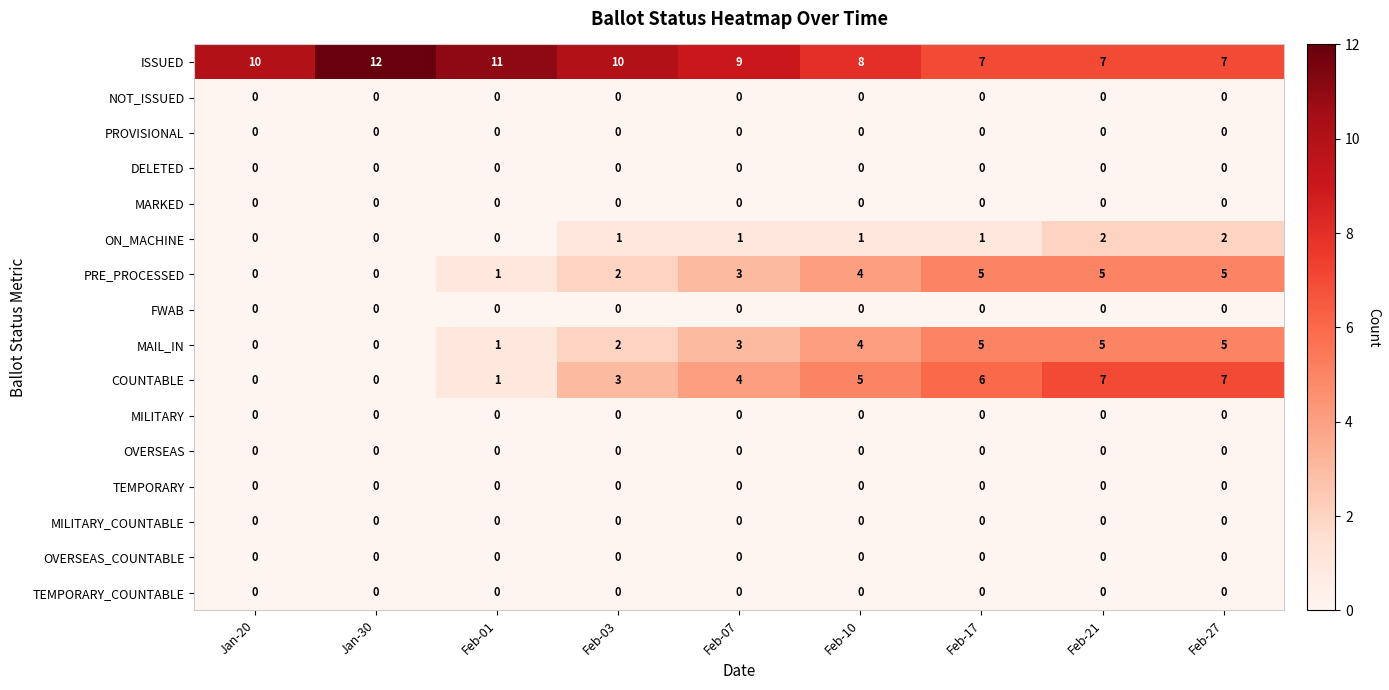

How many series are shown in this chart?

16